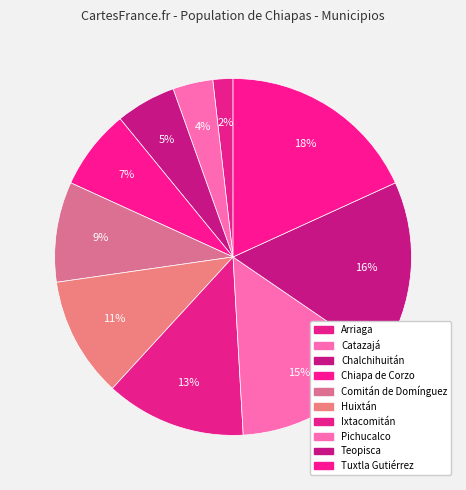

How many slices are in this pie chart?

10